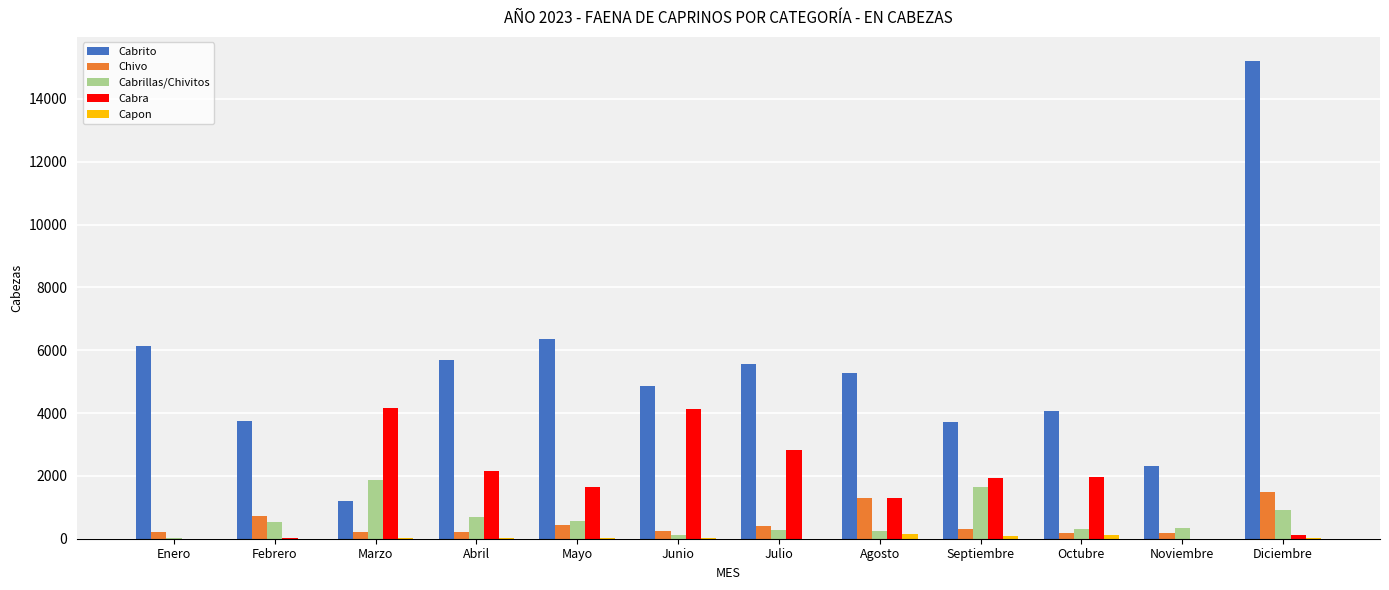

Is it true that Cabrito equals 20754.1 at Diciembre?

False